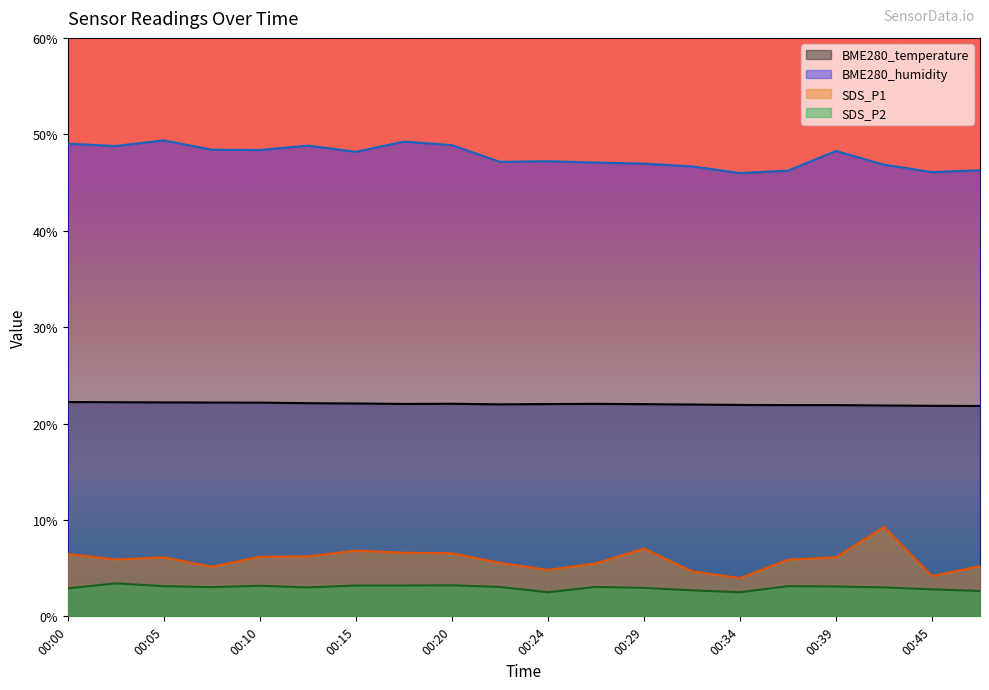

At which category does the chart reach its peak across all series?

00:05